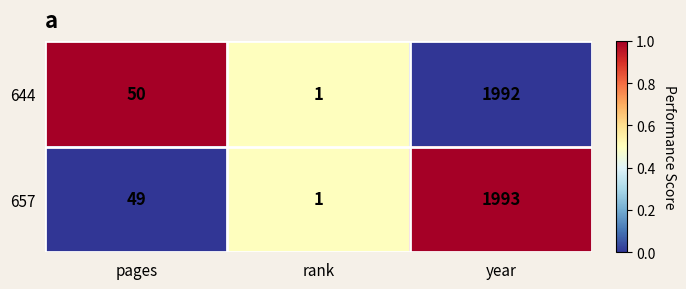

How many distinct data groups are displayed?

2